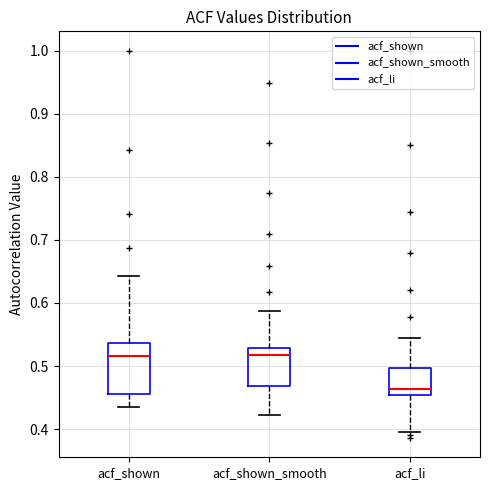

Comparing the boxes themselves (not the whiskers), which one is the tallest?

acf_shown